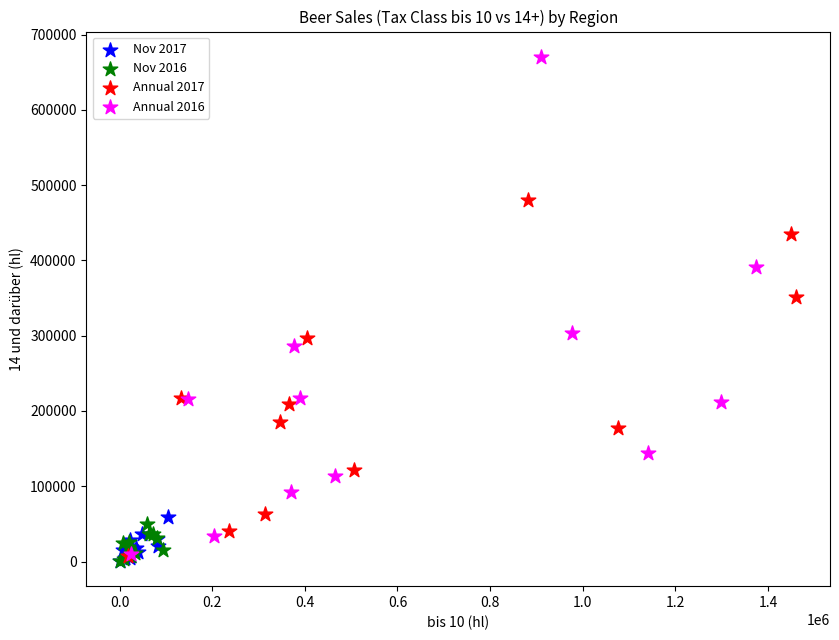

Which series reaches the maximum Y coordinate?

Annual 2016